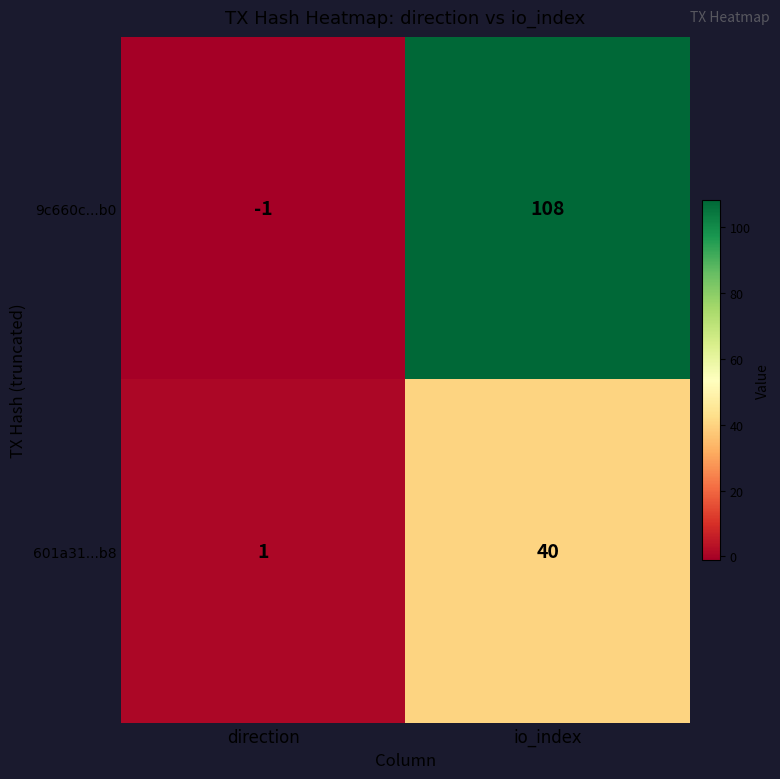

What is the sum of all 9c660c...b0 values?

107